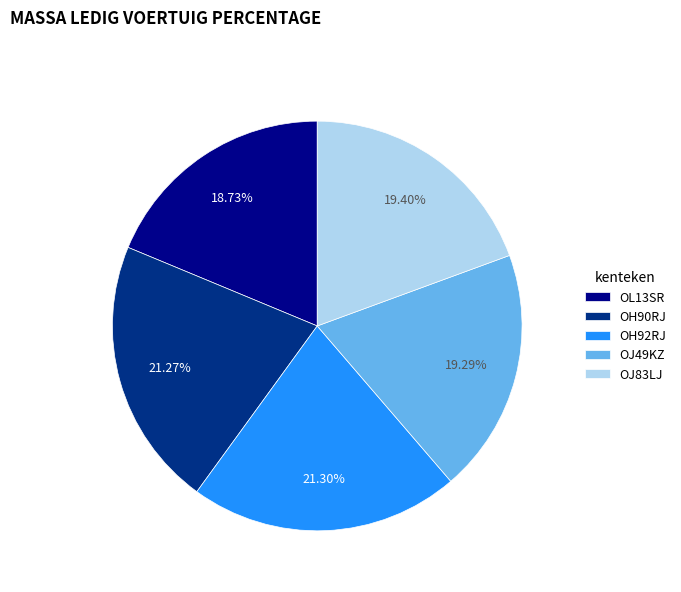

Count the number of slices in the pie.

5